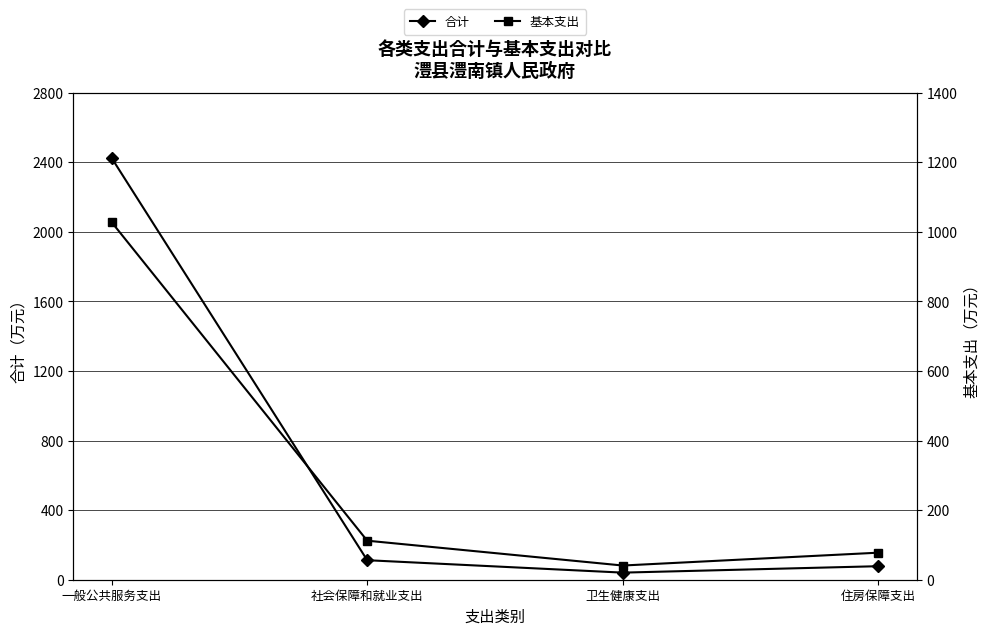

What is the sum of the 基本支出 values at 一般公共服务支出 and 社会保障和就业支出?

1140.0